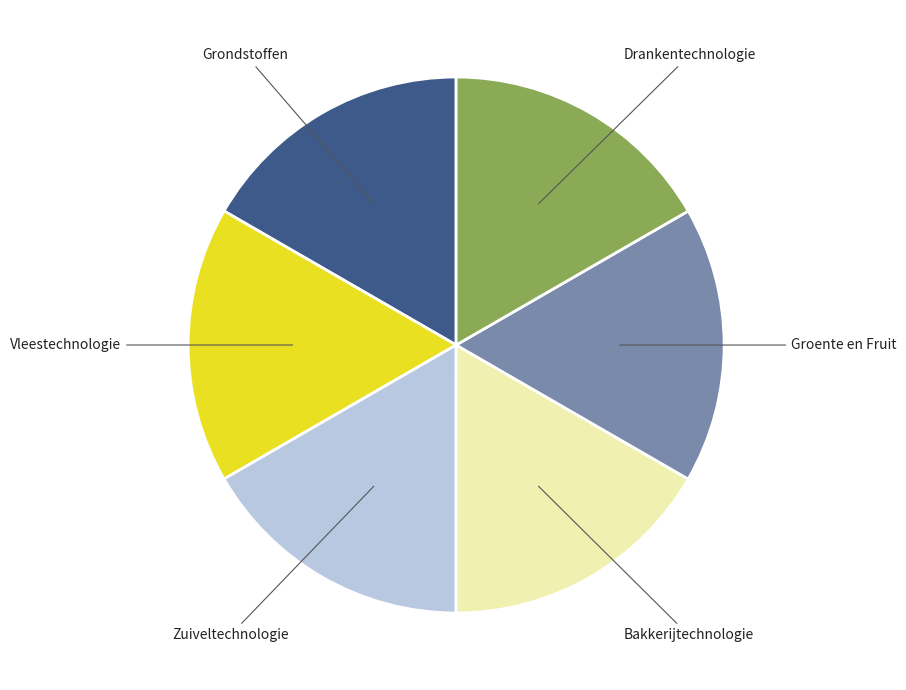

The Zuiveltechnologie slice represents 17% of the pie. True or false?

True